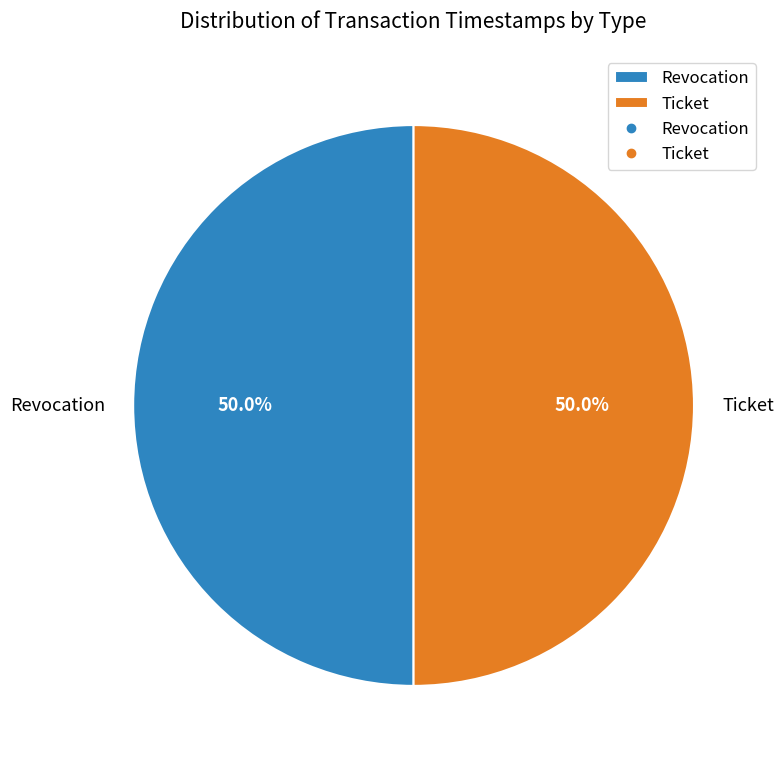

What percentage do Revocation and Ticket together represent?

100.0%